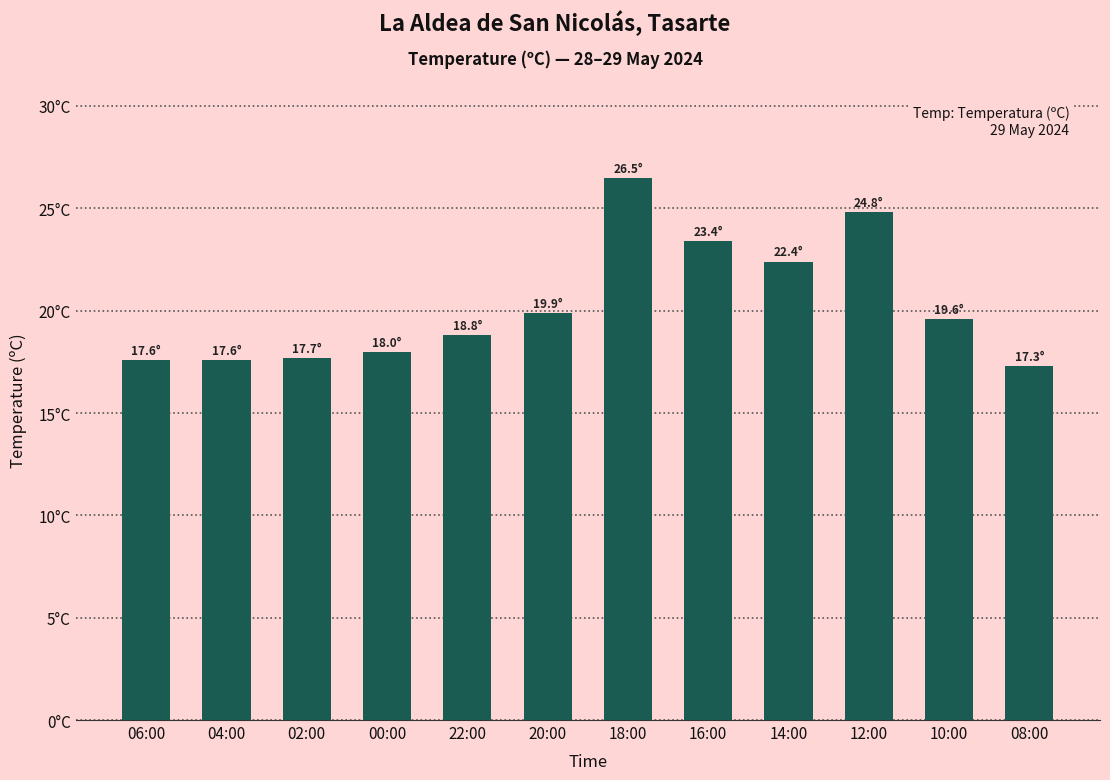

Between 08:00 and 04:00, which is larger?

04:00